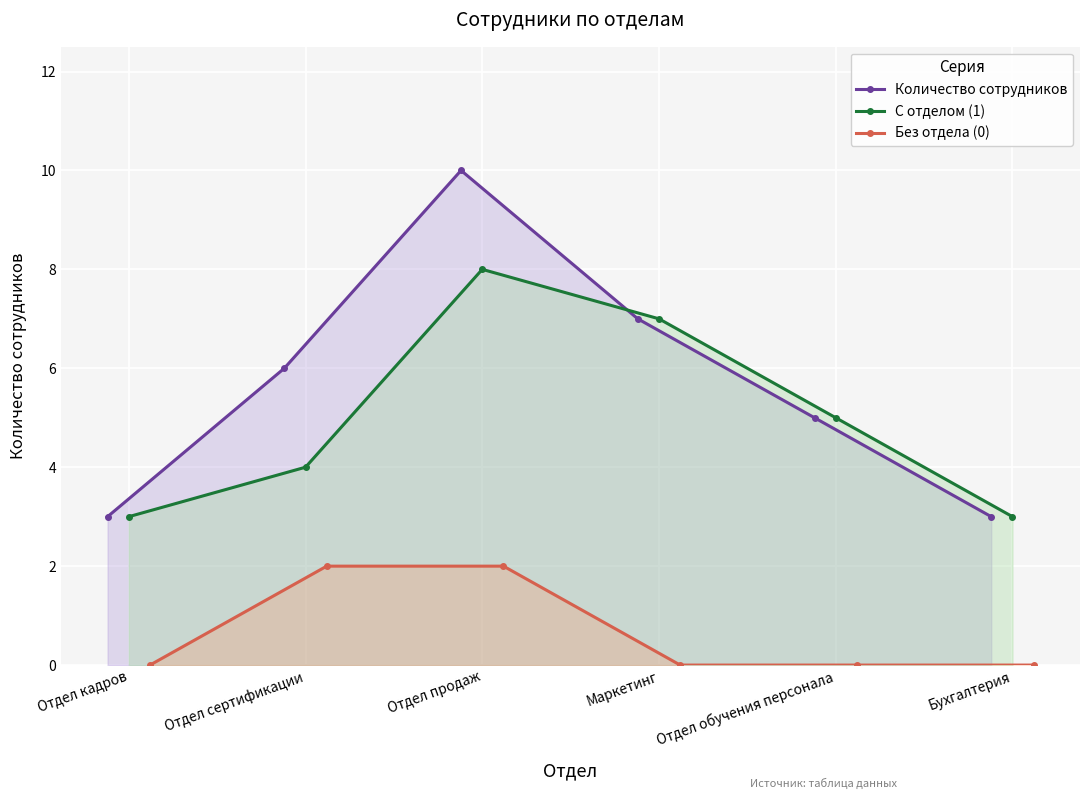

True or false: Без отдела (0) has more than 1 points higher than both neighbors.

False